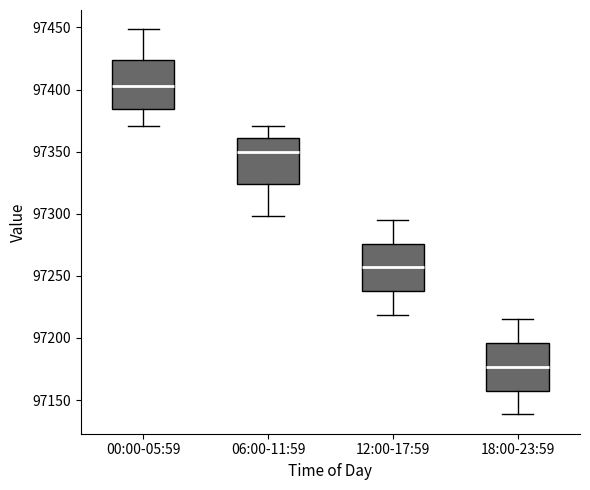

Which box has the lowest median line?

18:00-23:59